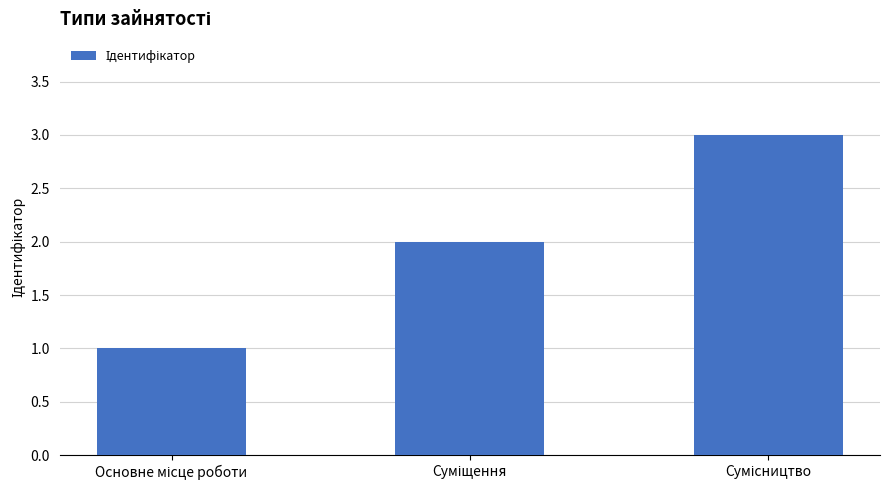

Count the values in the range 1 to 3.

3